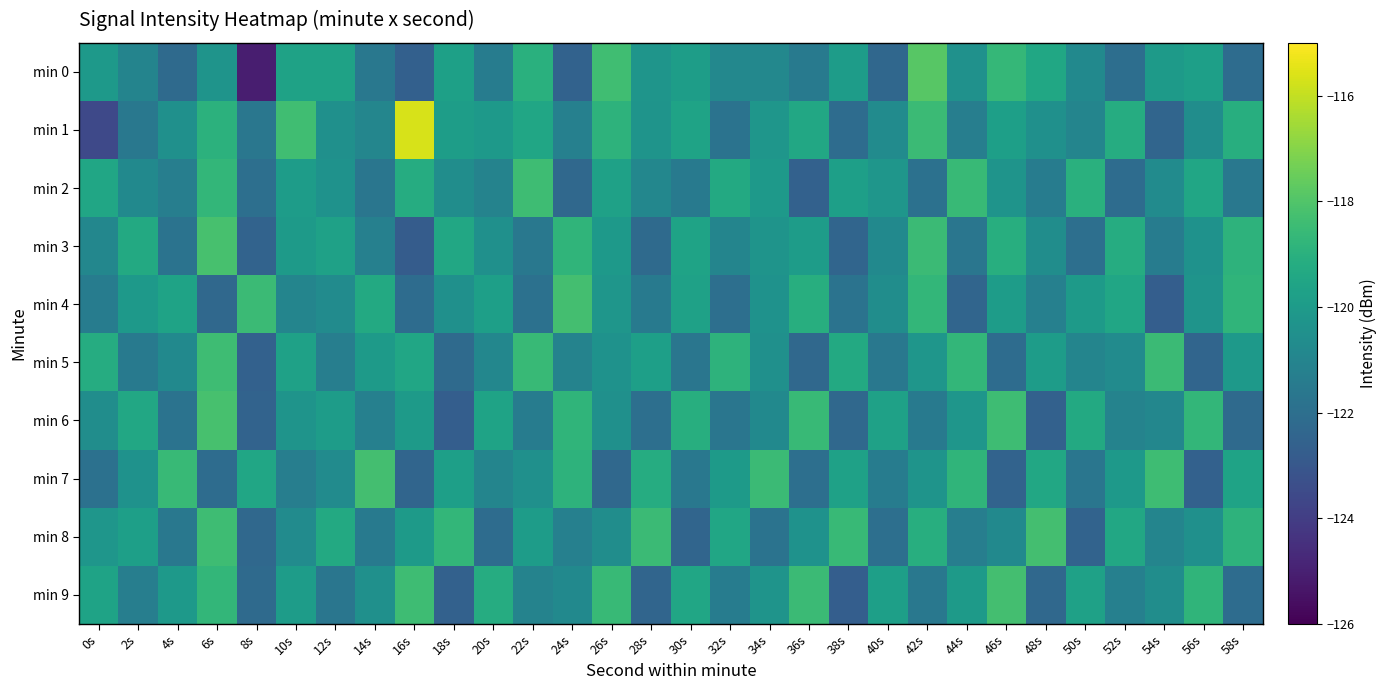

At which category is the sum across all series the highest?

6s